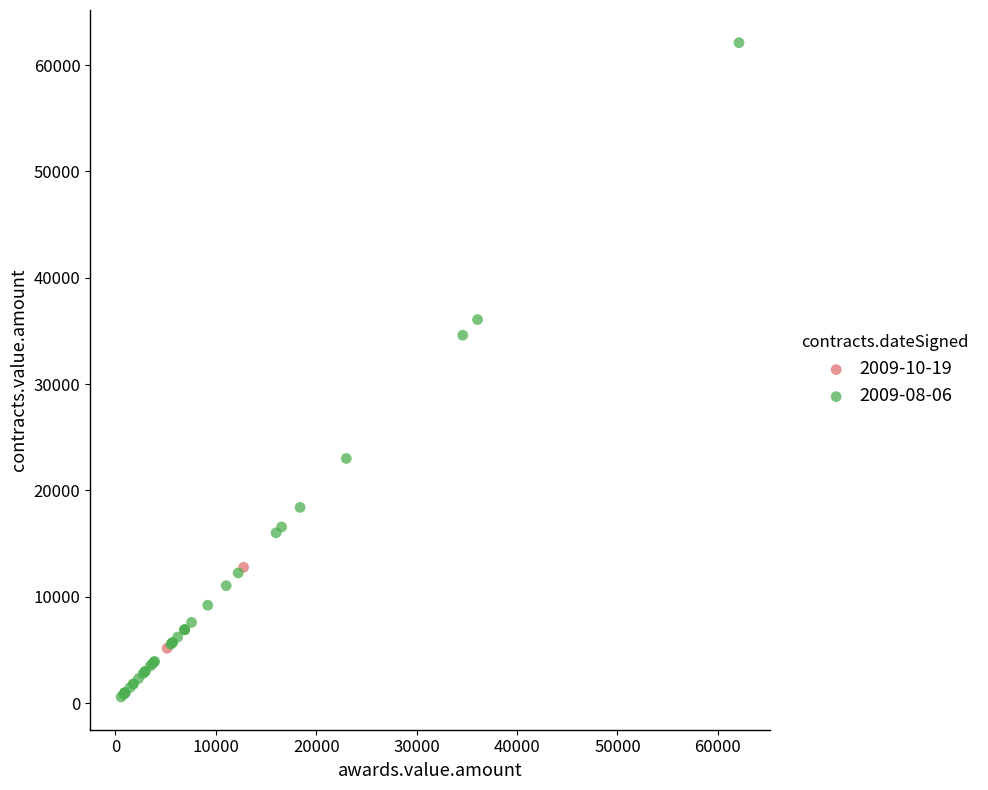

What are all the series names shown in the legend?

2009-10-19, 2009-08-06